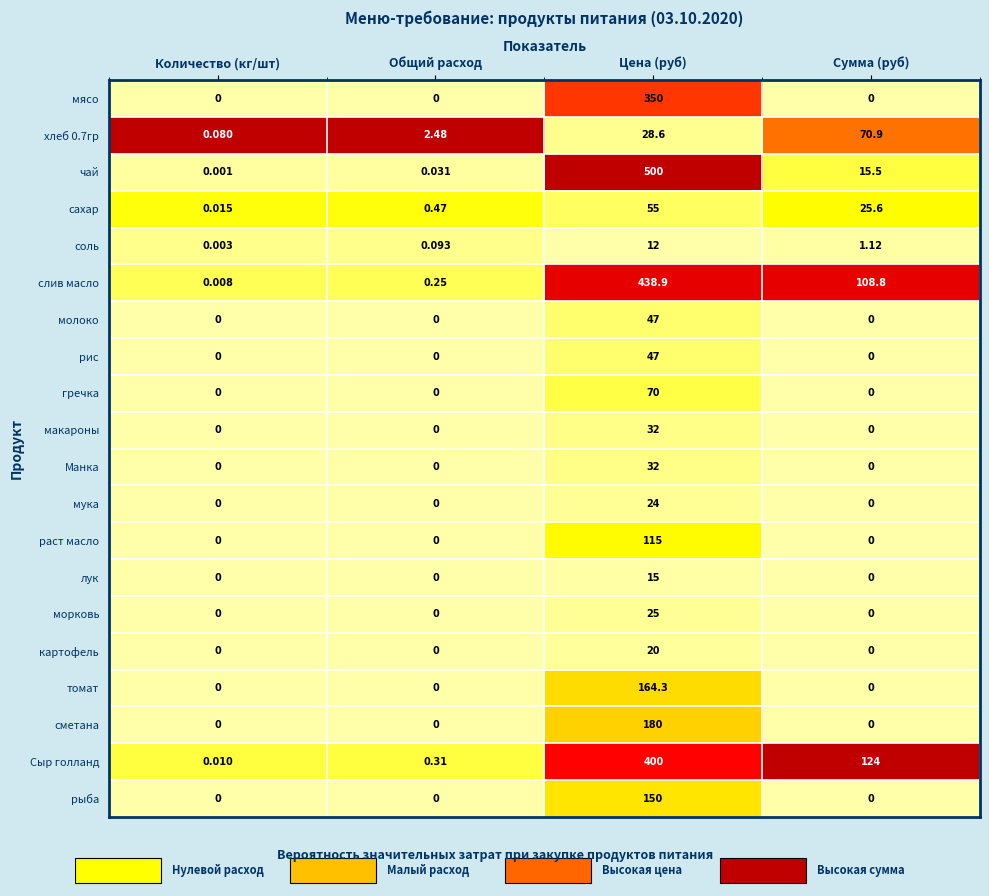

At which category is the sum across all series the highest?

Цена (руб)